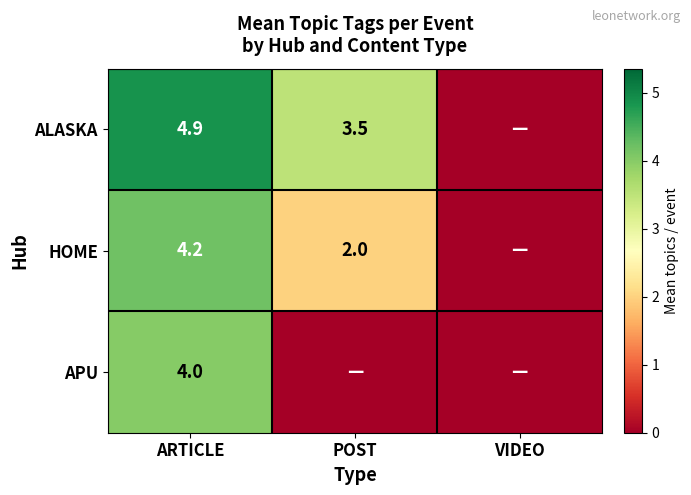

What is the difference between the highest and lowest values at ARTICLE?

0.9